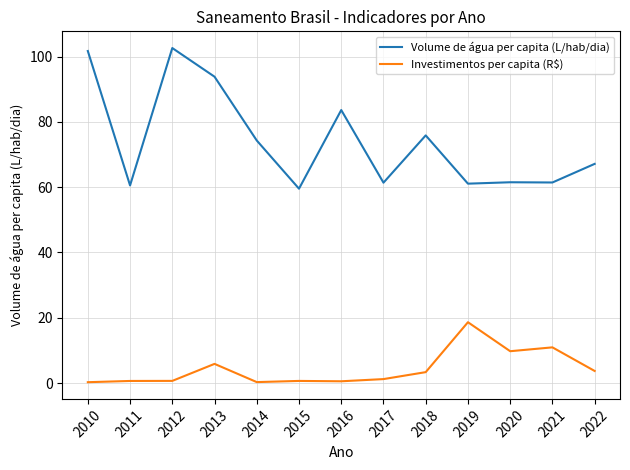

Is it true that Volume de água per capita (L/hab/dia) equals 51.9 at 2012?

False